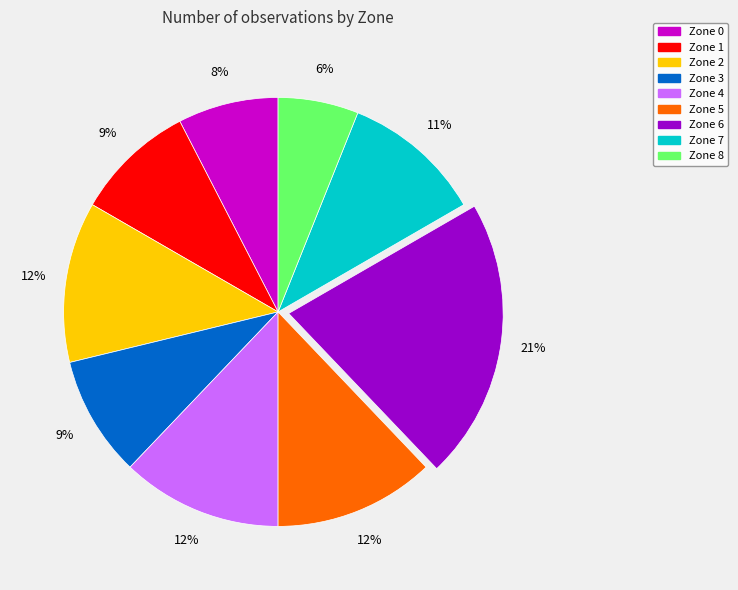

Is the sum of Zone 1 and Zone 2 greater than half?

No